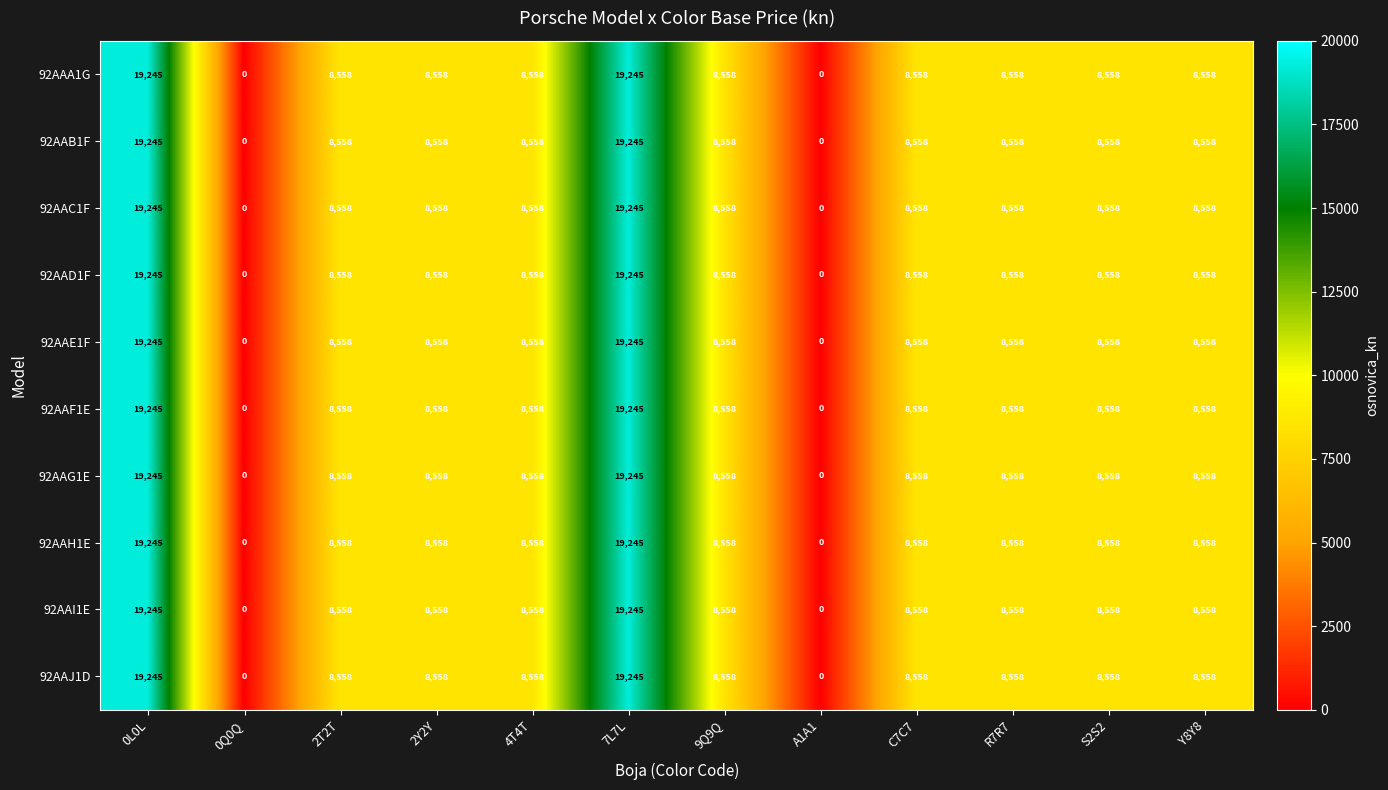

The 92AAI1E series shows 4776 at 7L7L. True or false?

False